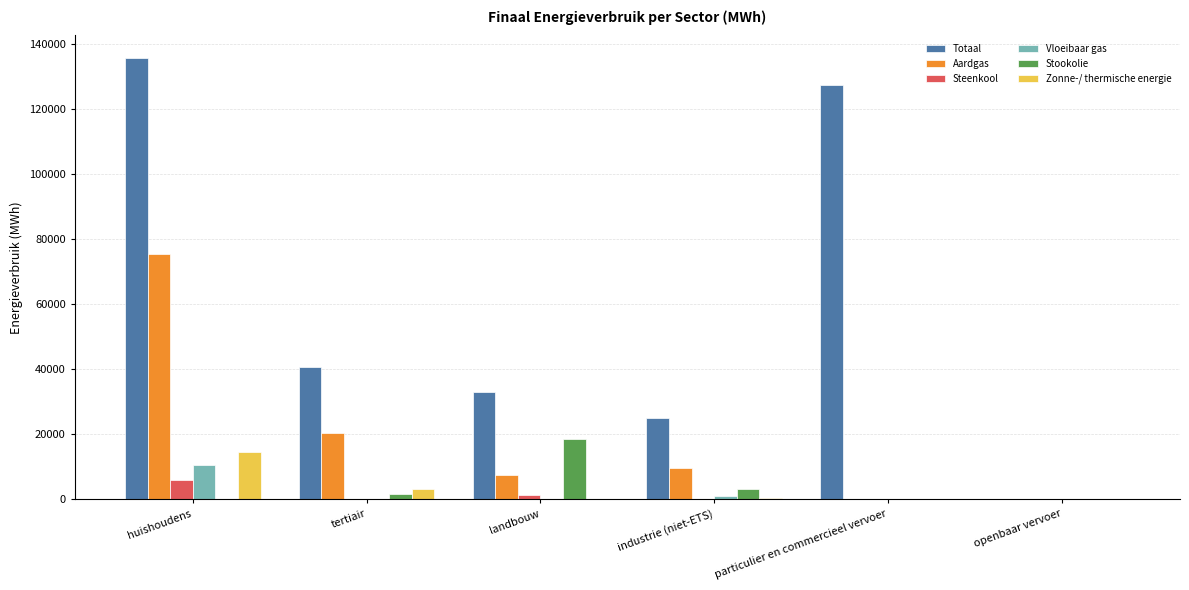

Which series has the largest total across all categories?

Totaal